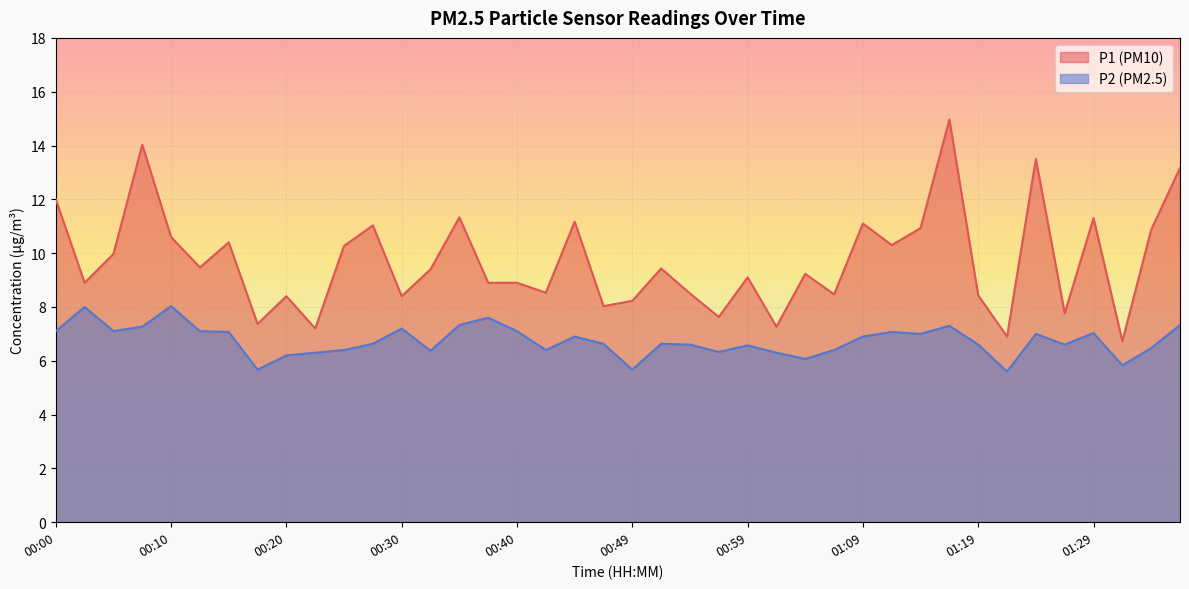

How many interior local valleys does the P2 series have?

11